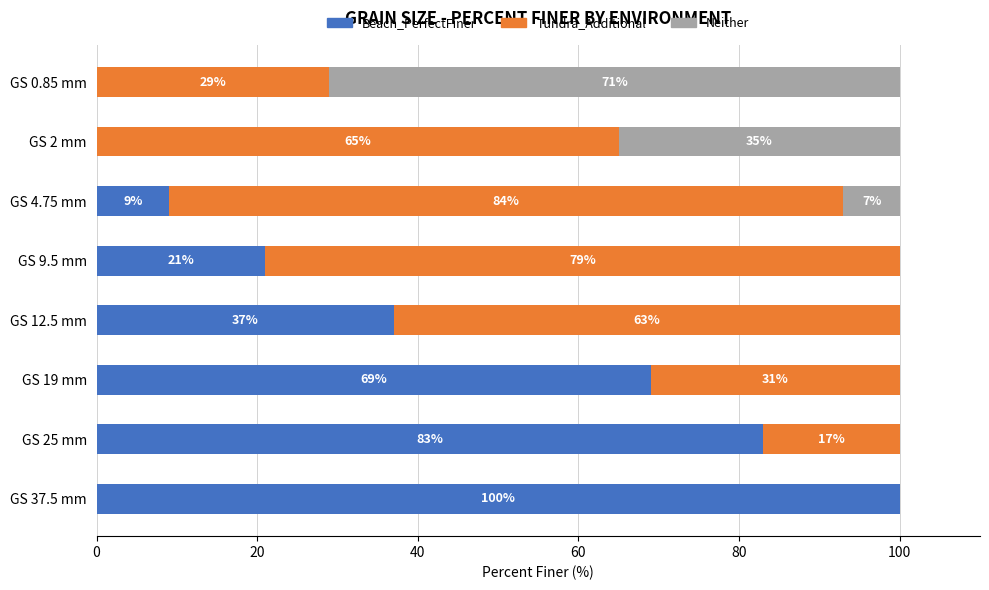

Where is Beach_PerfectFiner nearest to the value 50?

GS 12.5 mm